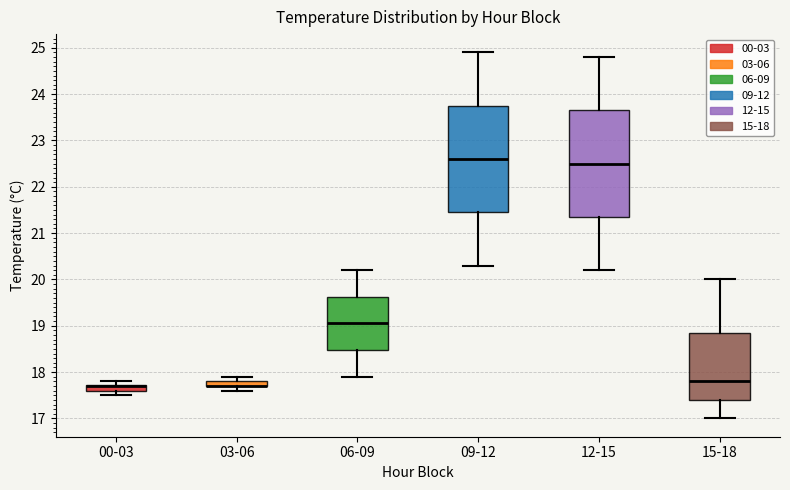

Where is the upper edge of the box for 09-12 on the y-axis? The values are not printed on the chart, so give them approximately, as read against the axis.

23.8